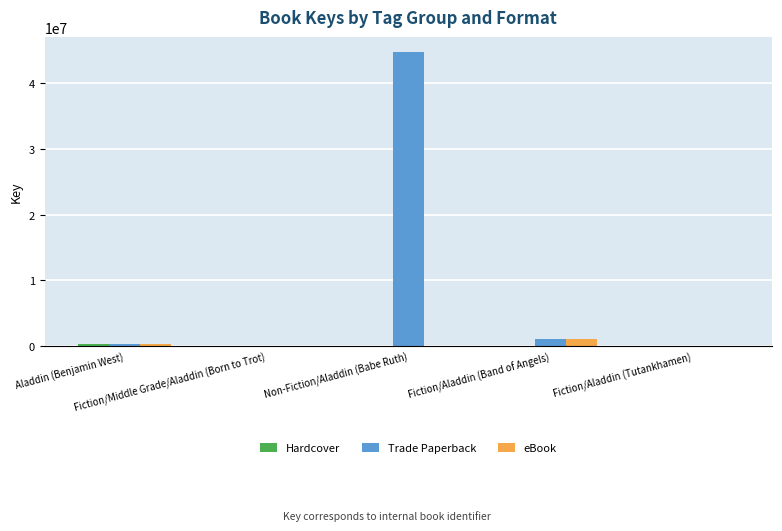

Which series has the largest total across all categories?

Trade Paperback